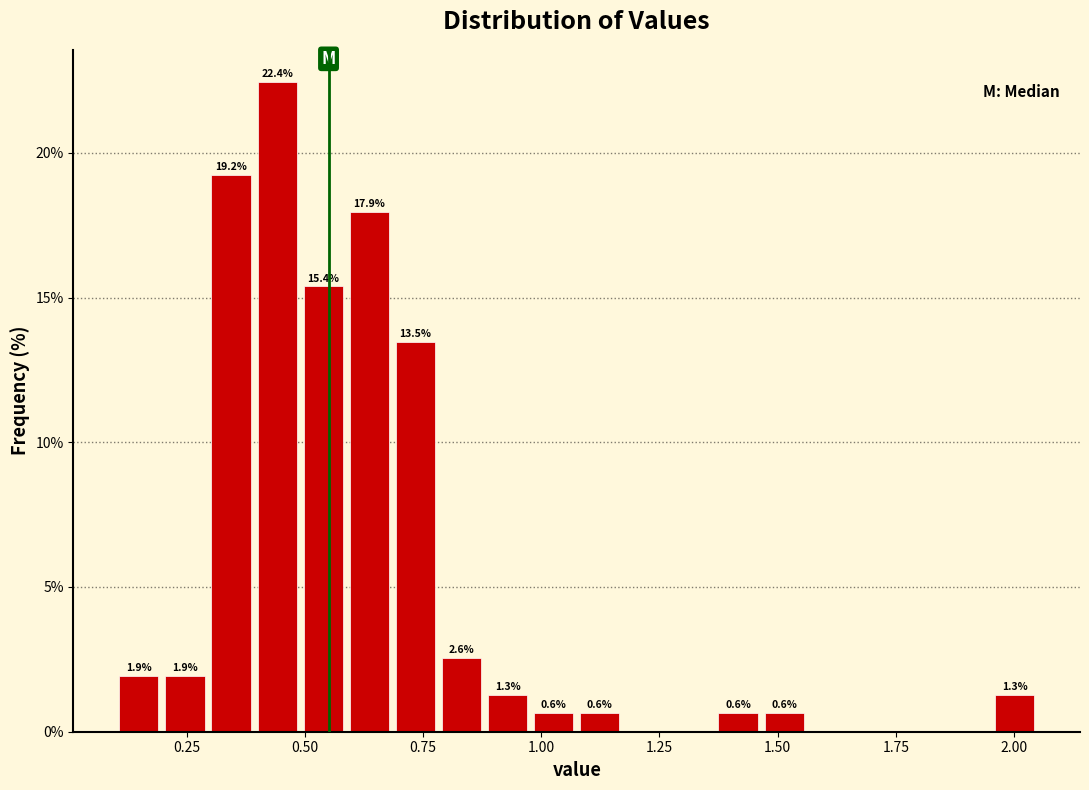

Read against the x-axis, roughly where is the centre of the tallest bar?

0.45